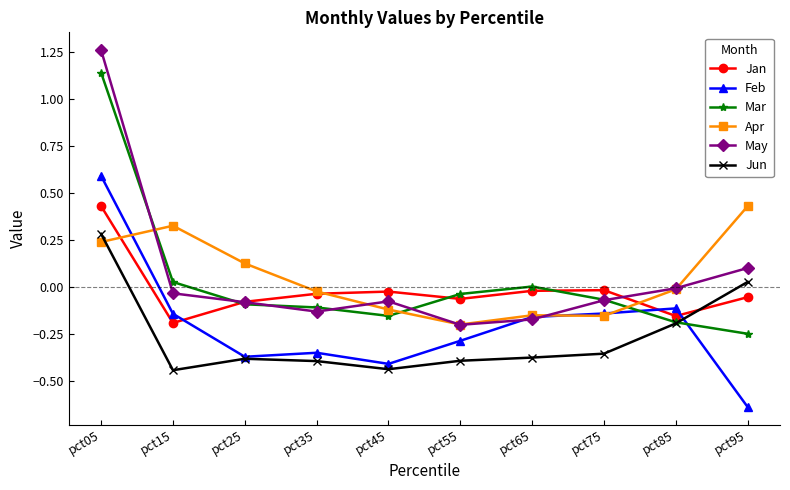

How many values in Apr are above zero?

4